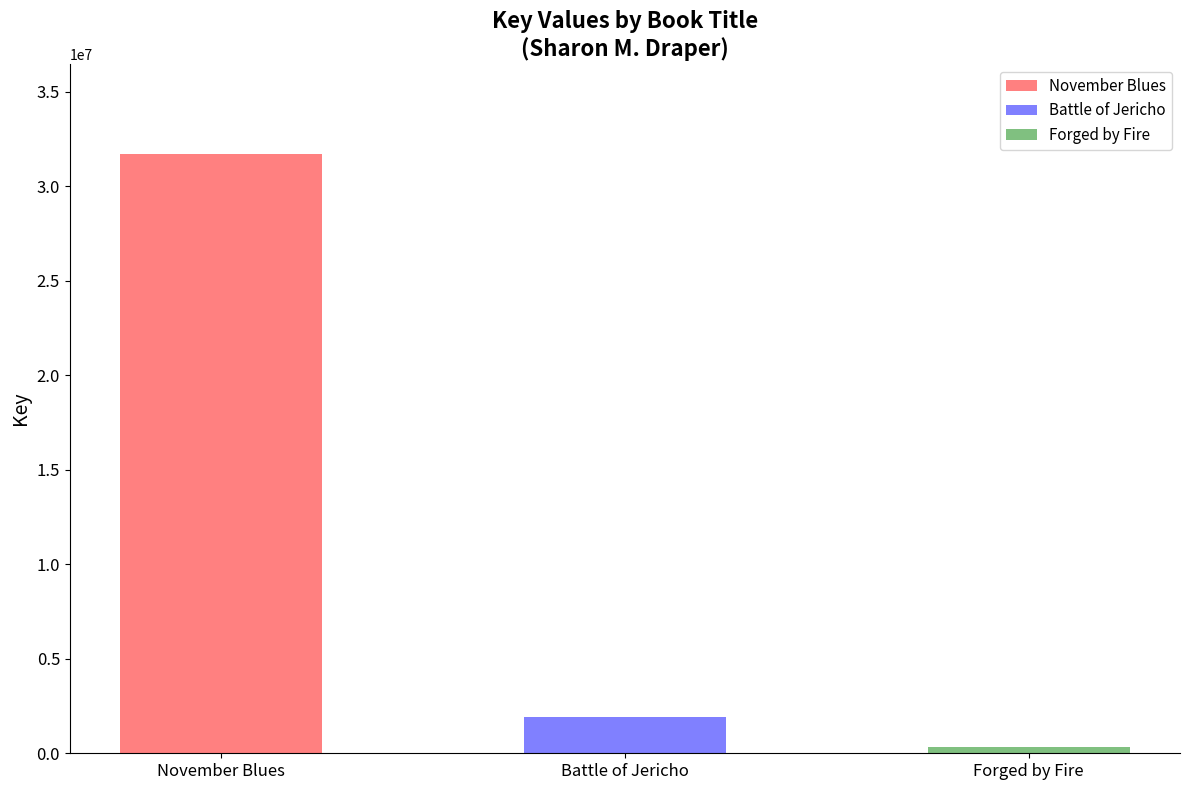

How many values exceed 1908095?

1